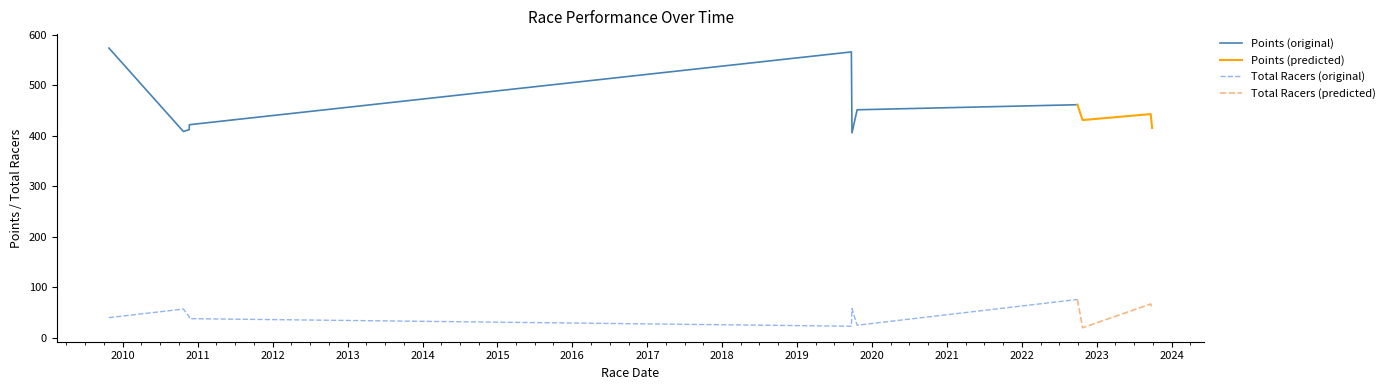

In Points, how many points are lower than both neighbors (excluding endpoints)?

3